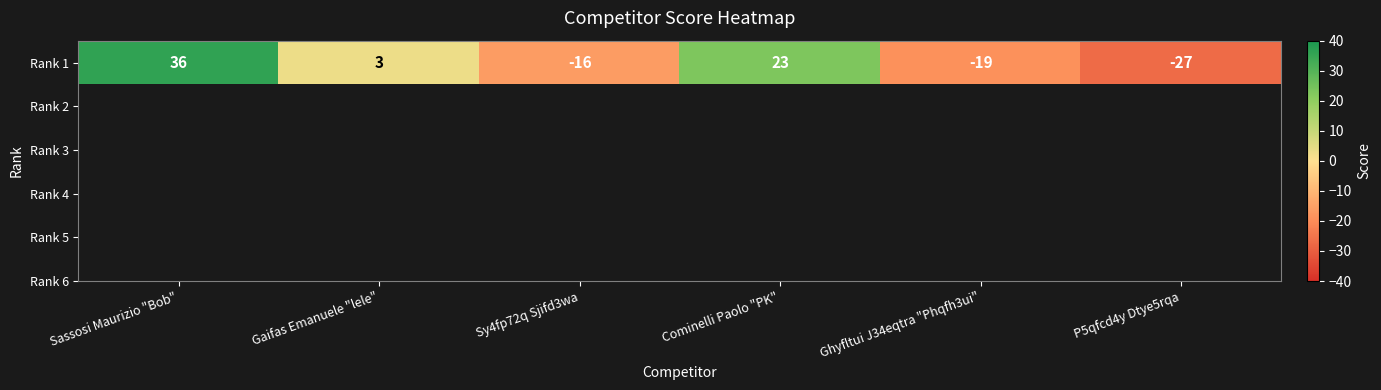

Rank the categories by value from highest to lowest.

Sassosi Maurizio "Bob", Cominelli Paolo "PK", Gaifas Emanuele "lele", Sy4fp72q Sjifd3wa, Ghyfltui J34eqtra "Phqfh3ui", P5qfcd4y Dtye5rqa